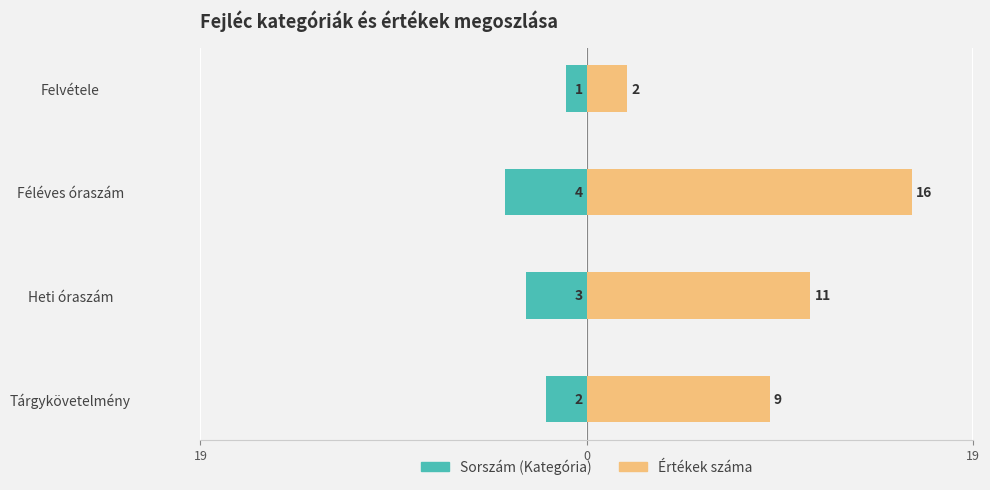

Count the number of data series in this chart.

2